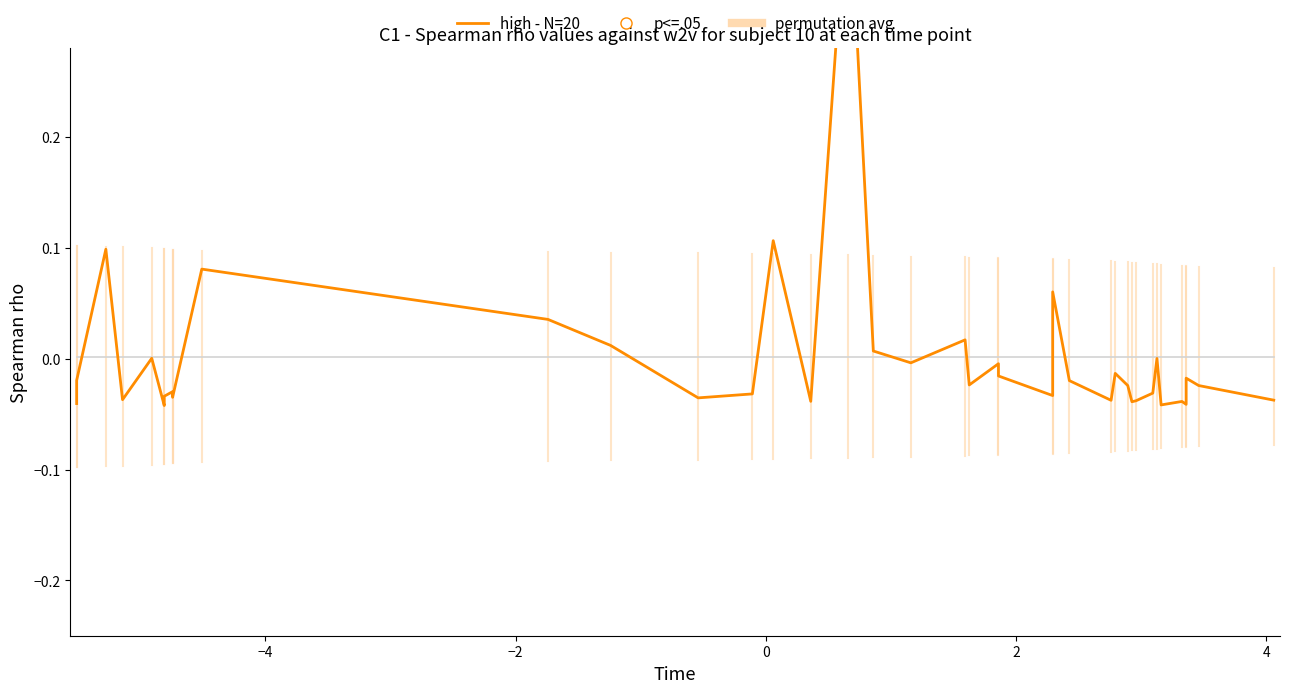

What are all the series names shown in the legend?

permutation avg, high - N=20